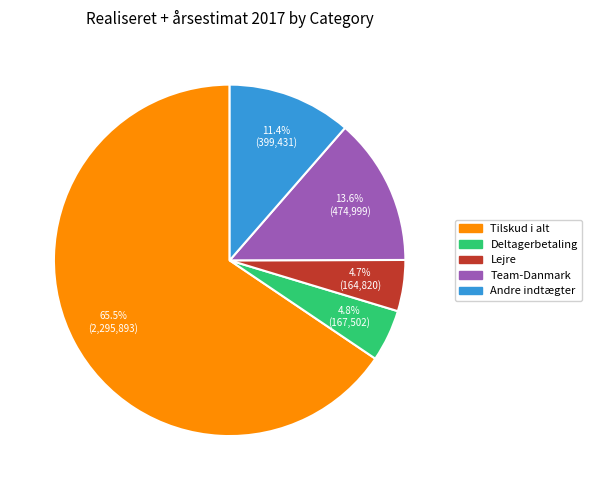

Is there any slice that represents more than half of the pie?

Yes